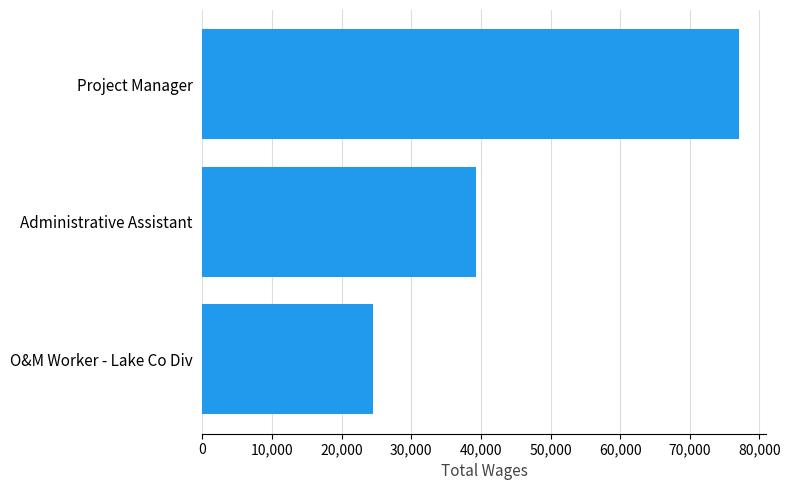

What is the value of the 3rd bar from the top?

24479